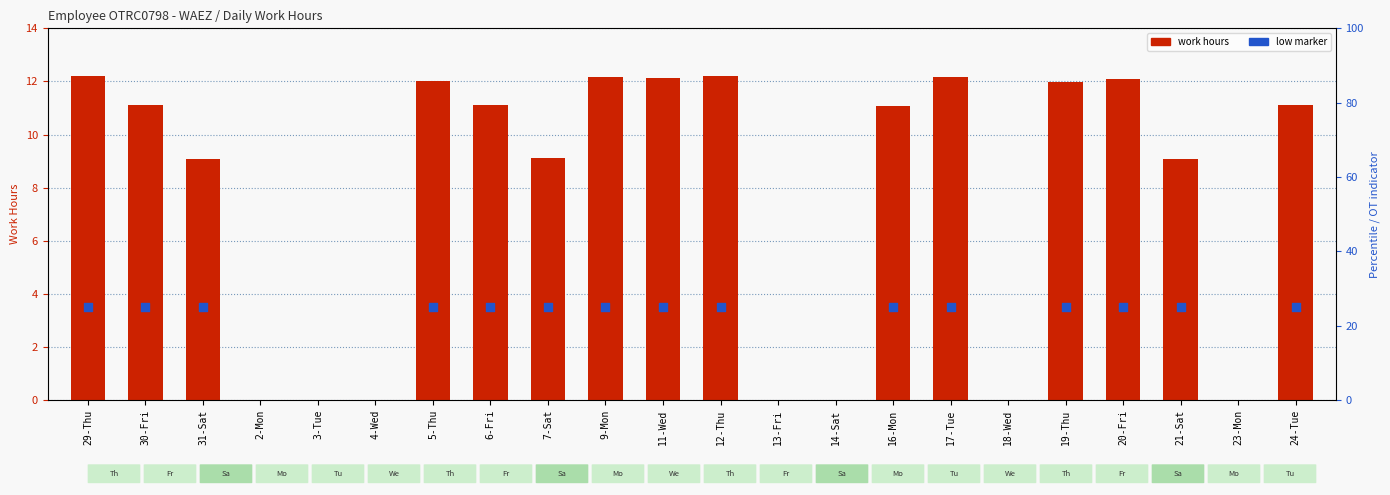

Is the value of Work Hours at 6-Fri greater than the value of Low marker at 2-Mon?

No